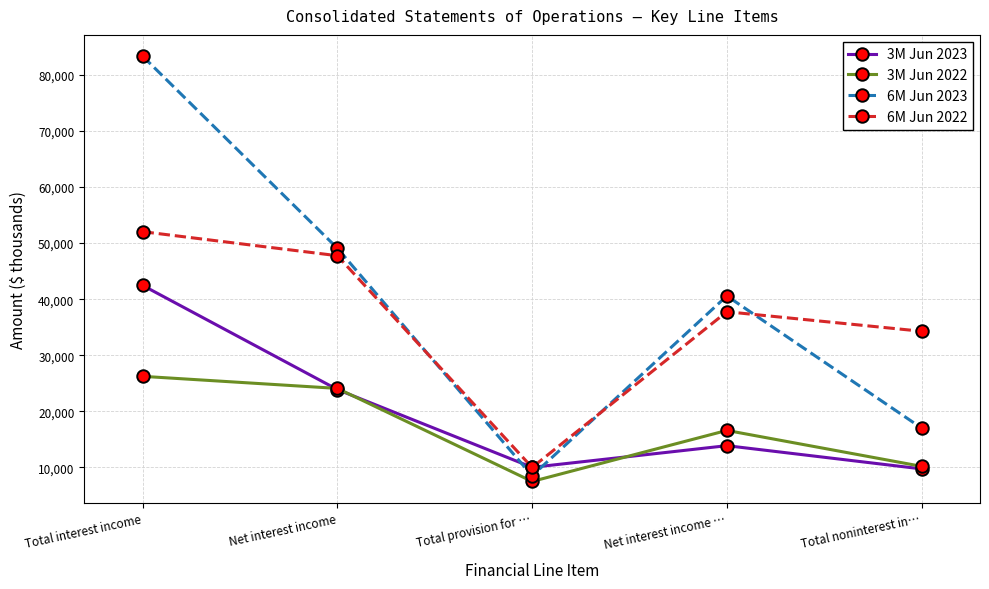

In 3M Jun 2023, how many points are lower than both neighbors (excluding endpoints)?

1